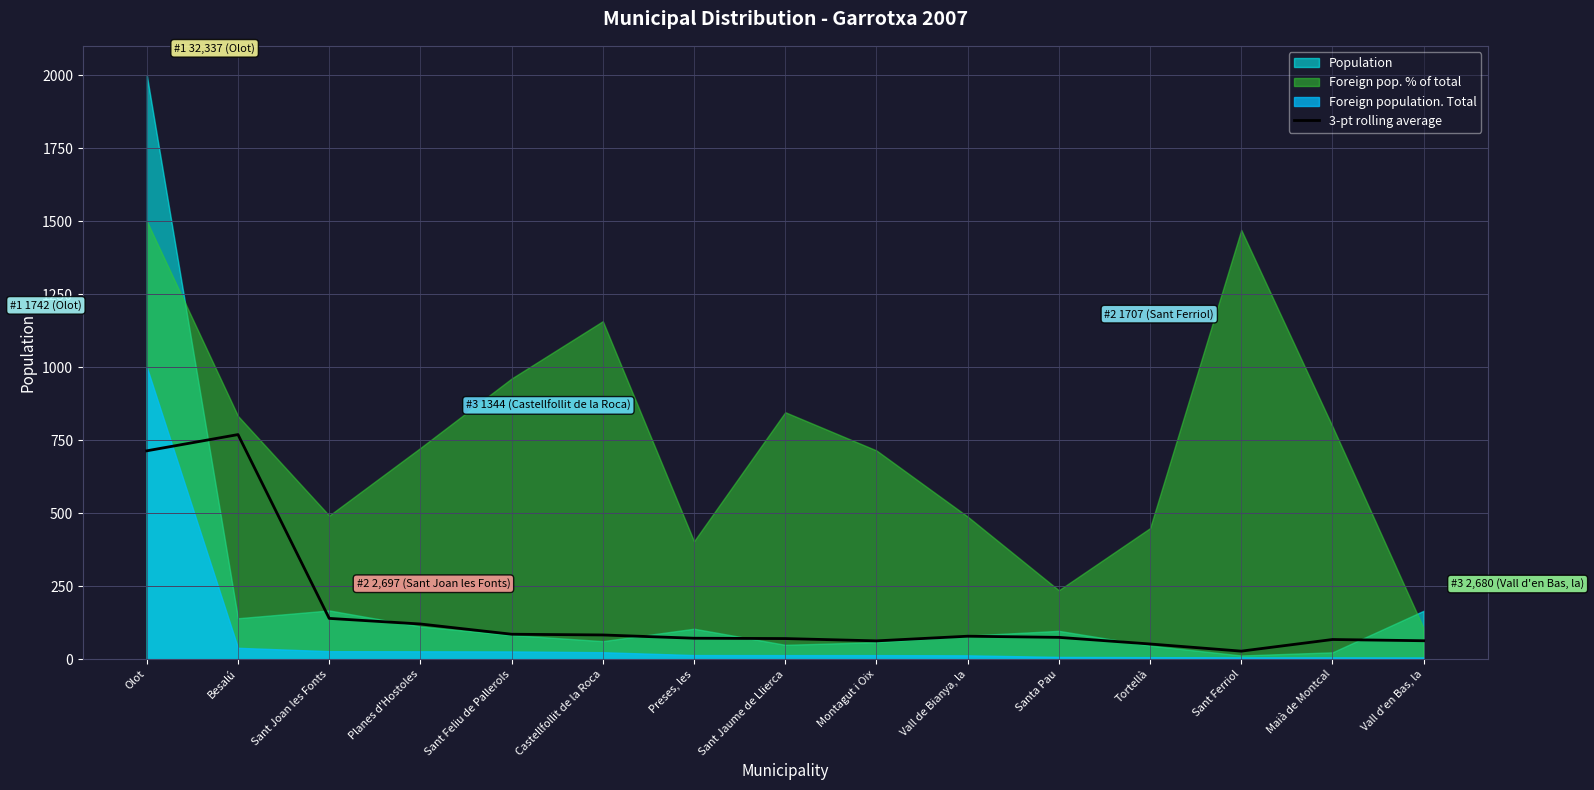

At which category does the data reach its first local valley?

Montagut i Oix